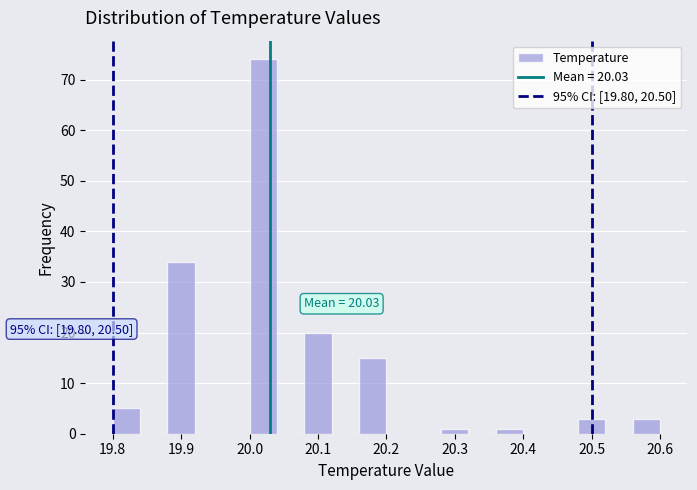

Which range on the x-axis has the tallest bar?

20.00 to 20.04